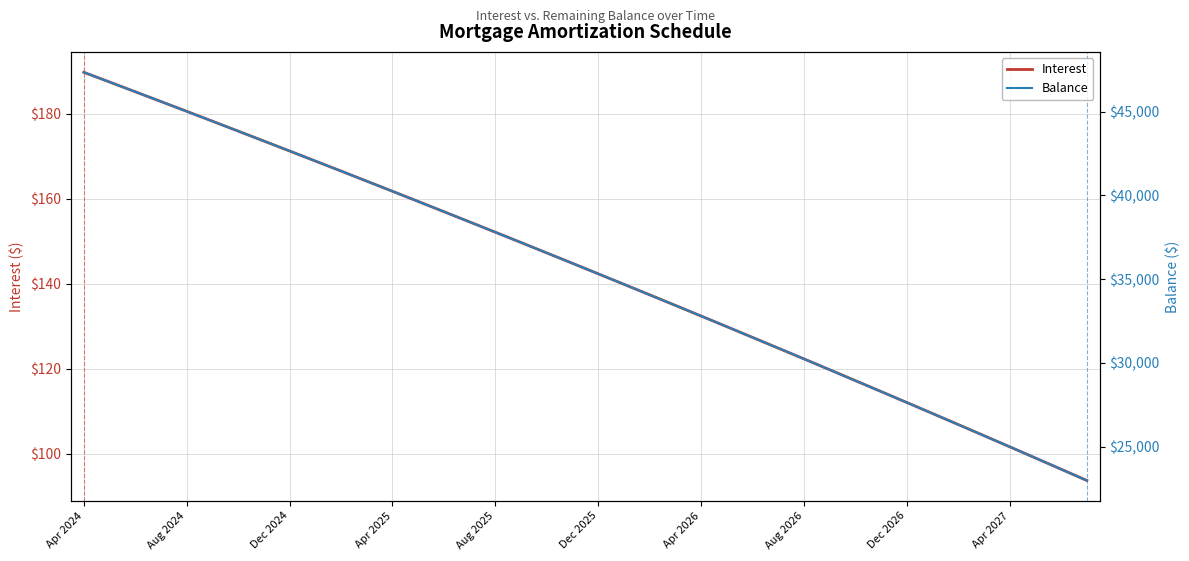

True or false: Interest and Balance intersect in this chart.

False